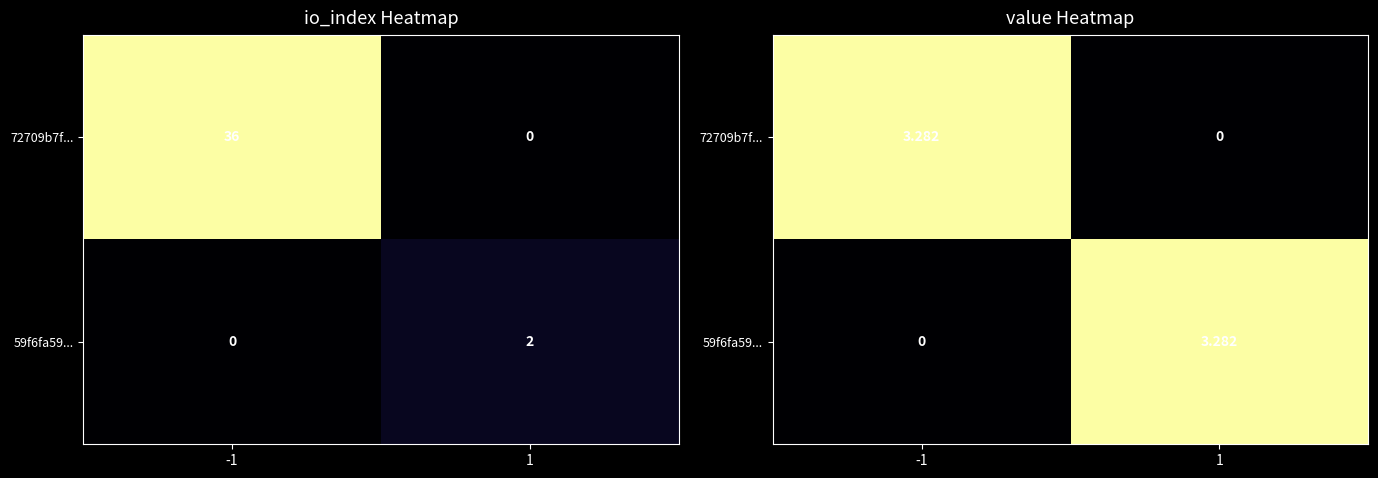

How many values in 59f6fa59... are above zero?

1